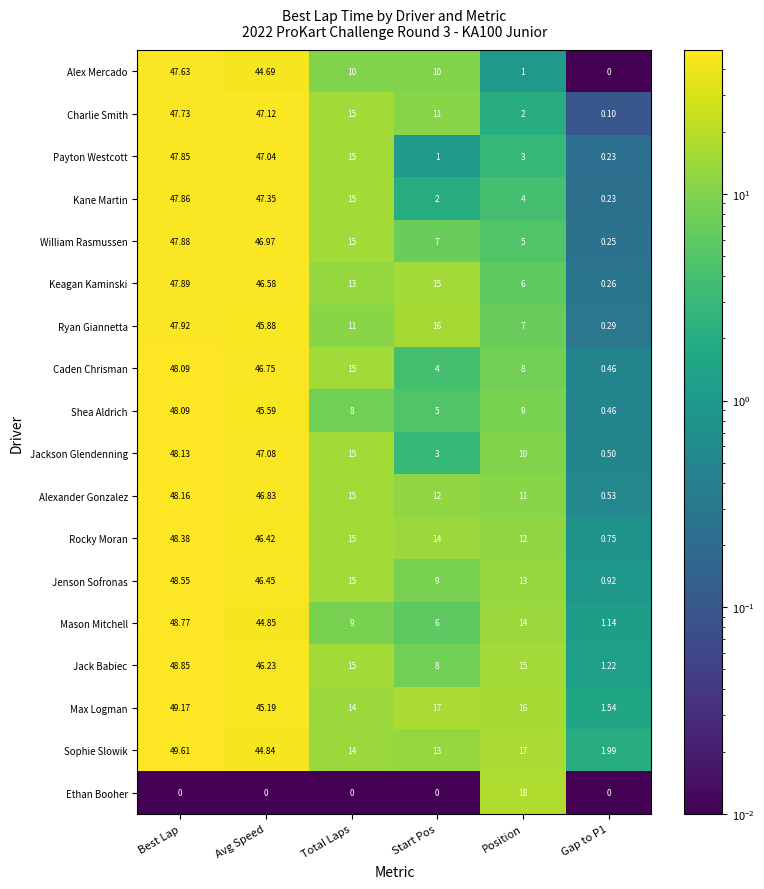

Which series changed the most between Total Laps and Position?

Ethan Booher